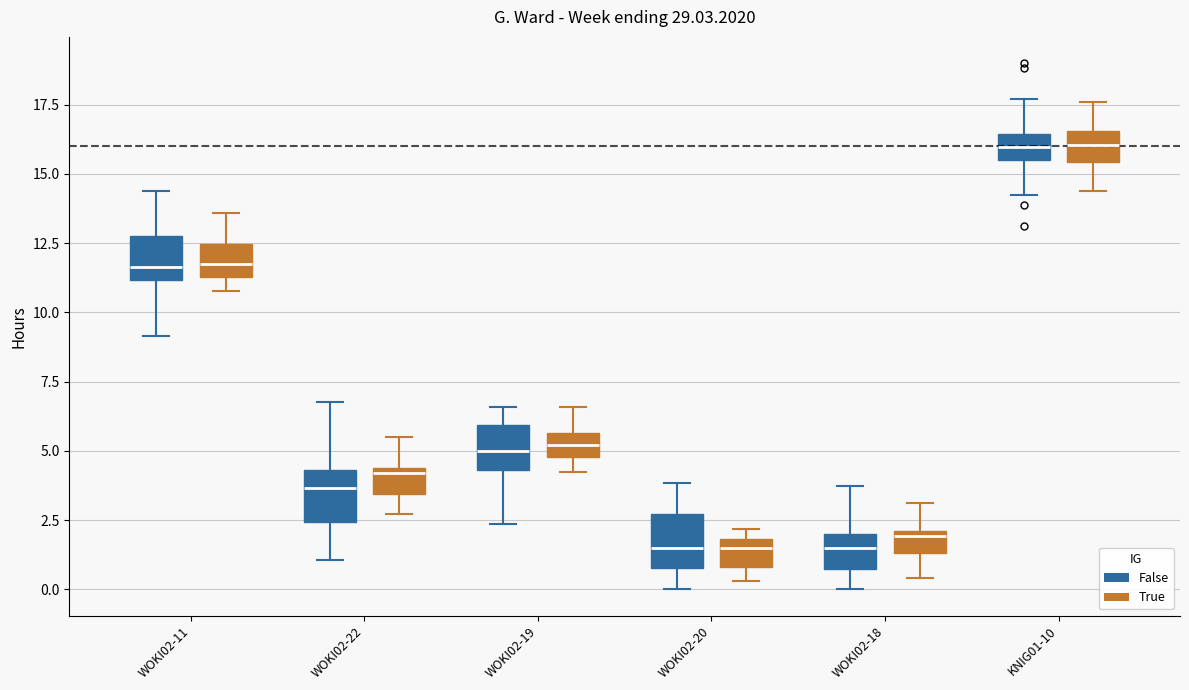

Reading left to right, transcribe this box plot: for each box, give where its median line is, the range the box spans, and where its two whiskers end, as read against the y-axis. The values are not printed on the chart, so give them approximately, as read against the axis.

WOKI02-11 (False): median 11.5, box 11.0 to 12.5, whiskers 9.0 to 14.5
WOKI02-11 (True): median 11.5 (inside the box), box 11.5 to 12.5, whiskers 11.0 to 13.5
WOKI02-22 (False): median 3.5, box 2.5 to 4.5, whiskers 1.0 to 7.0
WOKI02-22 (True): median 4.0, box 3.5 to 4.5, whiskers 2.5 to 5.5
WOKI02-19 (False): median 5.0, box 4.5 to 6.0, whiskers 2.5 to 6.5
WOKI02-19 (True): median 5.0 (inside the box), box 5.0 to 5.5, whiskers 4.0 to 6.5
WOKI02-20 (False): median 1.5, box 1.0 to 2.5, whiskers 0.0 to 4.0
WOKI02-20 (True): median 1.5, box 1.0 to 2.0, whiskers 0.5 to 2.0 (just above the box's upper edge)
WOKI02-18 (False): median 1.5, box 0.5 to 2.0, whiskers 0.0 to 3.5
WOKI02-18 (True): median 2.0 (just below the box's upper edge), box 1.5 to 2.0, whiskers 0.5 to 3.0
KNIG01-10 (False): median 16.0, box 15.5 to 16.5, whiskers 14.0 to 17.5
KNIG01-10 (True): median 16.0, box 15.5 to 16.5, whiskers 14.5 to 17.5